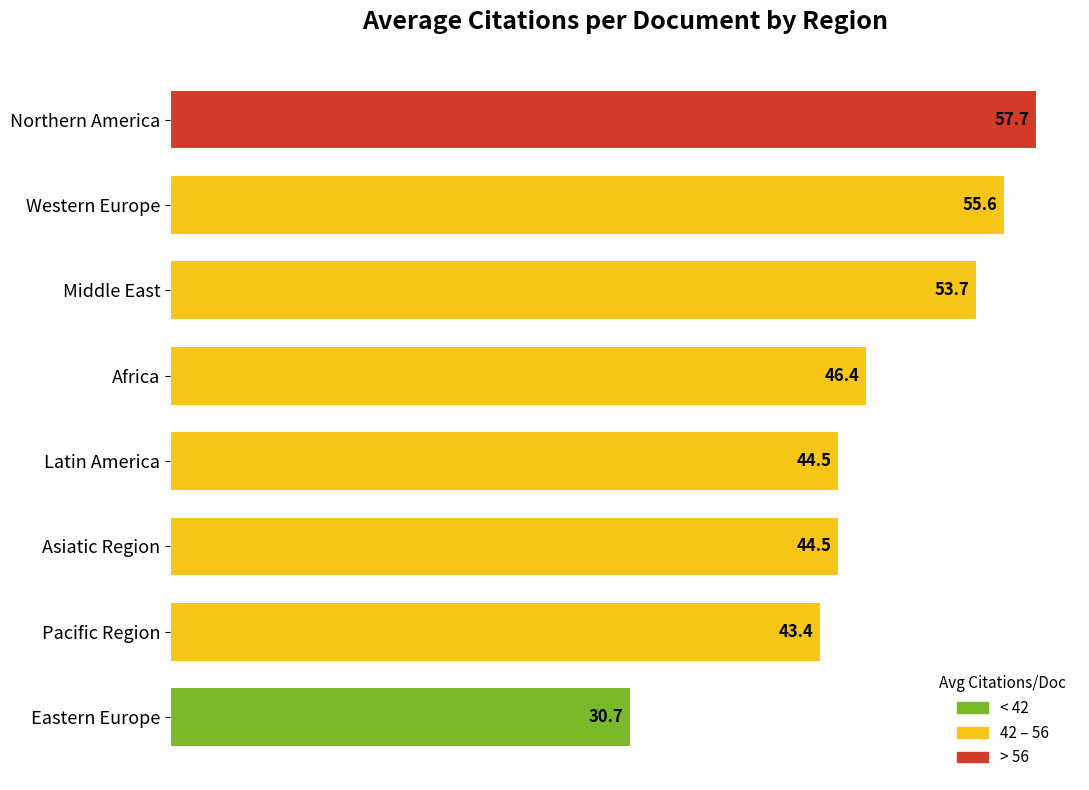

What is the difference between the second highest and minimum values?

24.9